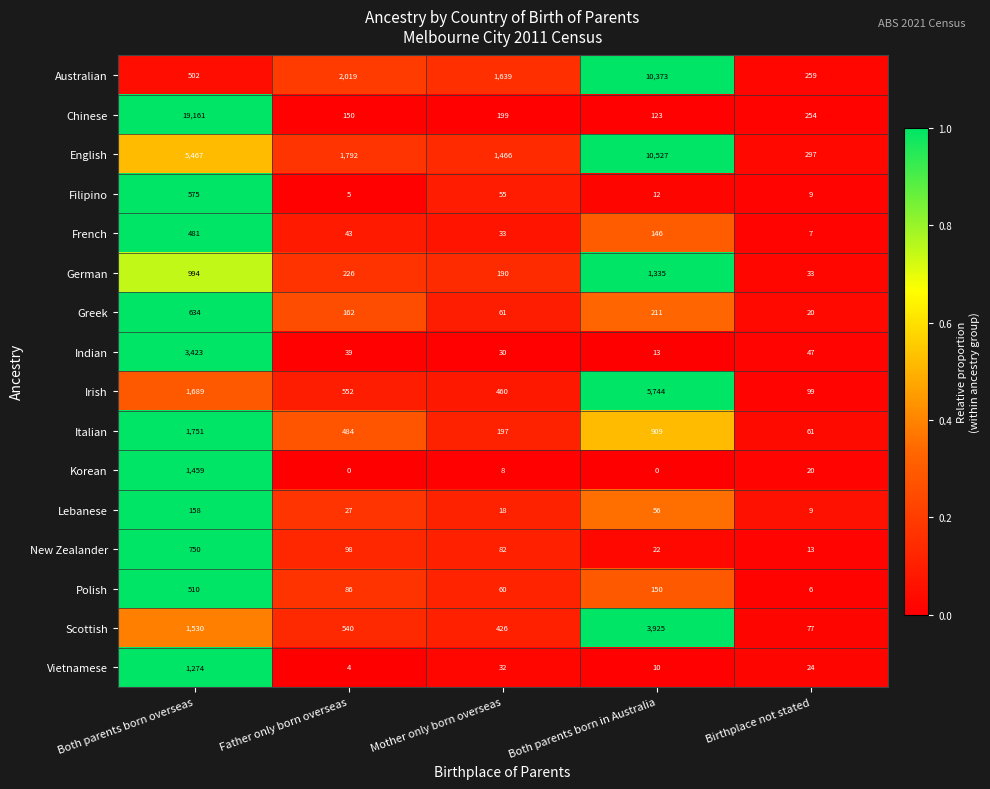

At which label is Italian closest to 906?

Both parents born in Australia